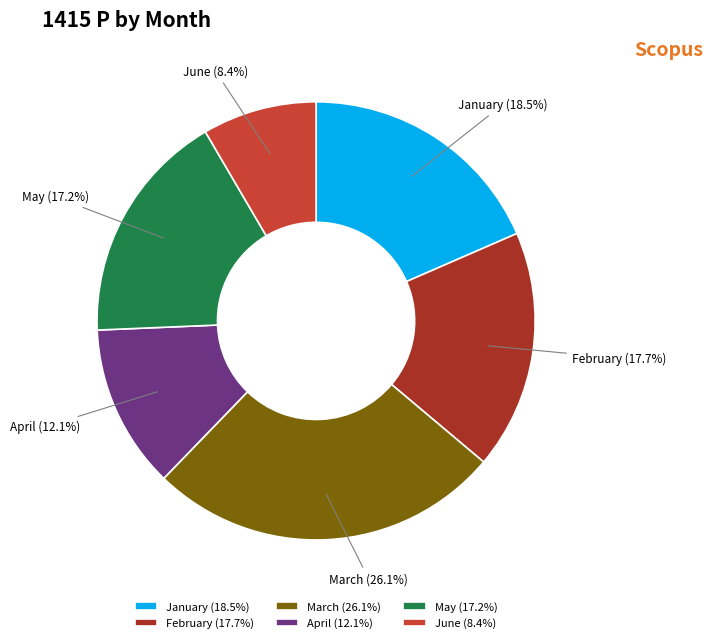

Is it true that May is 17% of the pie?

True